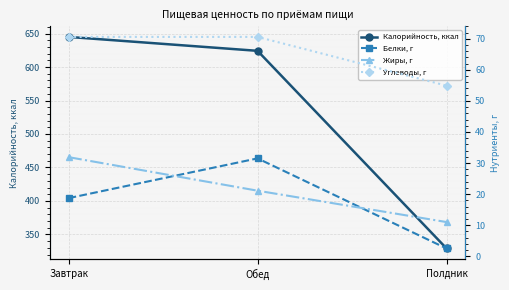

Reading left to right, transcribe all the data shown in this chart.

Калорийность, ккал: Завтрак=645.0	Обед=624.2	Полдник=329.0
Белки, г: Завтрак=18.7	Обед=31.5	Полдник=2.5
Жиры, г: Завтрак=31.9	Обед=21.1	Полдник=11.0
Углеводы, г: Завтрак=70.6	Обед=70.6	Полдник=54.9